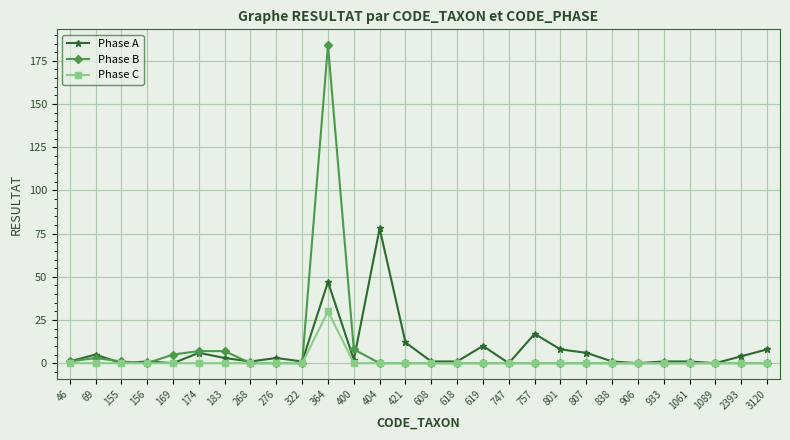

What is the maximum value for Phase B?

184